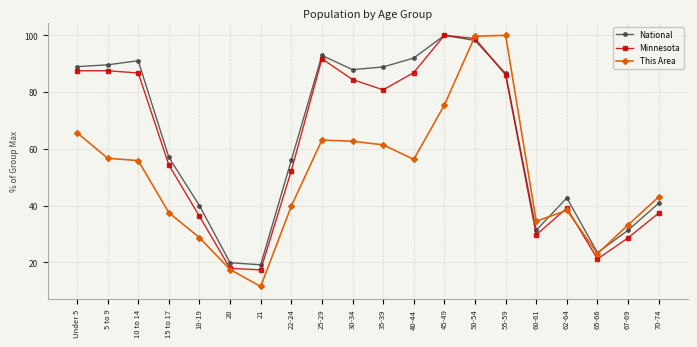

What is the difference between the second highest and second lowest values in the Minnesota series?

81.0